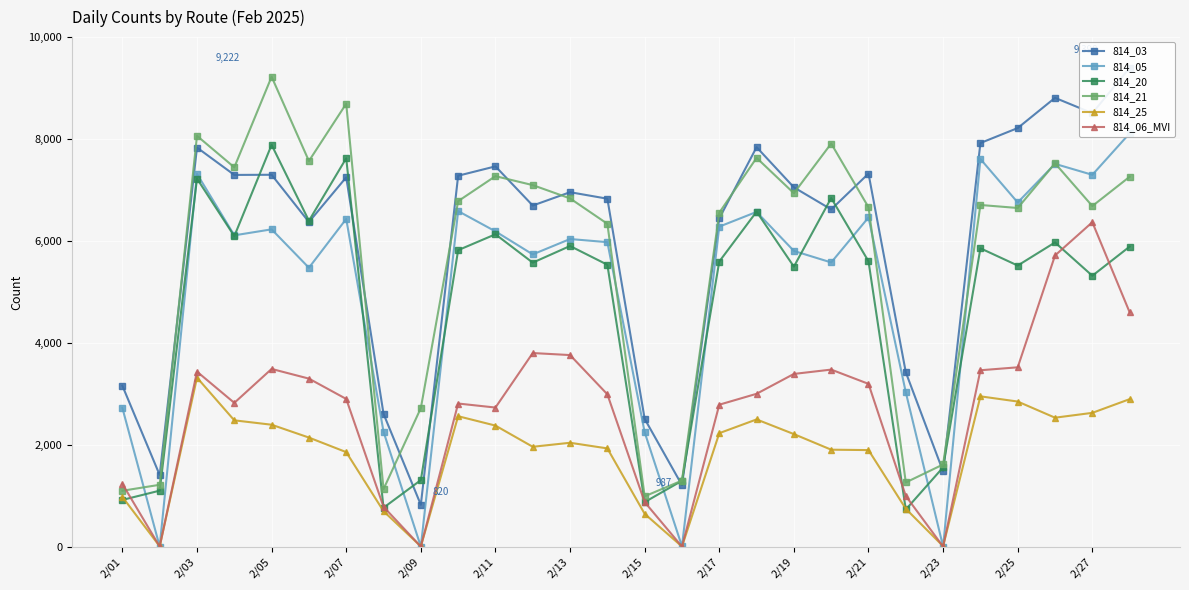

Reading left to right, extract all data points from this chart.

814_03: 3157	1404	7832	7295	7298	6371	7248	2606	820	7279	7463	6694	6956	6828	2507	1206	6441	7840	7051	6618	7321	3421	1474	7921	8215	8808	8507	9398
814_05: 2721	0	7315	6109	6227	5473	6431	2254	0	6585	6187	5735	6037	5975	2244	4	6280	6569	5803	5577	6460	3027	0	7607	6754	7512	7297	8111
814_20: 916	1098	7222	6093	7885	6395	7622	763	1305	5818	6130	5573	5900	5532	873	1292	5595	6574	5495	6842	5599	728	1555	5855	5516	5970	5316	5888
814_21: 1096	1213	8062	7444	9222	7568	8693	1128	2718	6780	7271	7095	6834	6336	987	1296	6553	7630	6936	7911	6660	1259	1612	6705	6646	7523	6684	7259
814_25: 975	5	3316	2478	2392	2140	1854	695	4	2559	2375	1959	2038	1927	643	1	2226	2496	2208	1902	1894	742	8	2949	2847	2530	2625	2894
814_06_MVI: 1231	0	3434	2821	3487	3297	2898	781	0	2808	2729	3799	3759	2989	873	0	2785	2999	3389	3474	3194	993	0	3461	3519	5714	6367	4599